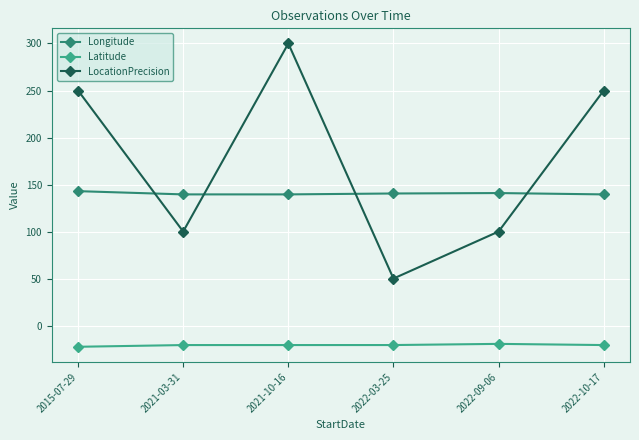

Is this an area chart (filled region under the line)?

No